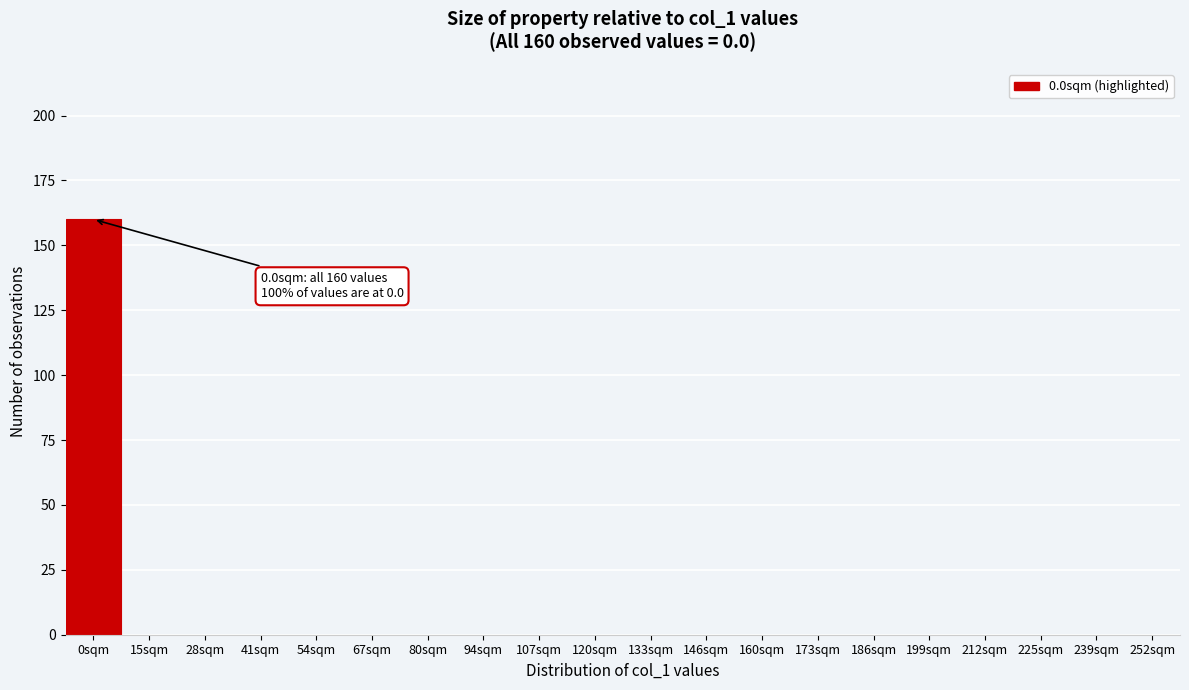

Reading right to left, what are all the values shown in this chart?

252sqm=0	239sqm=0	225sqm=0	212sqm=0	199sqm=0	186sqm=0	173sqm=0	160sqm=0	146sqm=0	133sqm=0	120sqm=0	107sqm=0	94sqm=0	80sqm=0	67sqm=0	54sqm=0	41sqm=0	28sqm=0	15sqm=0	0sqm=160